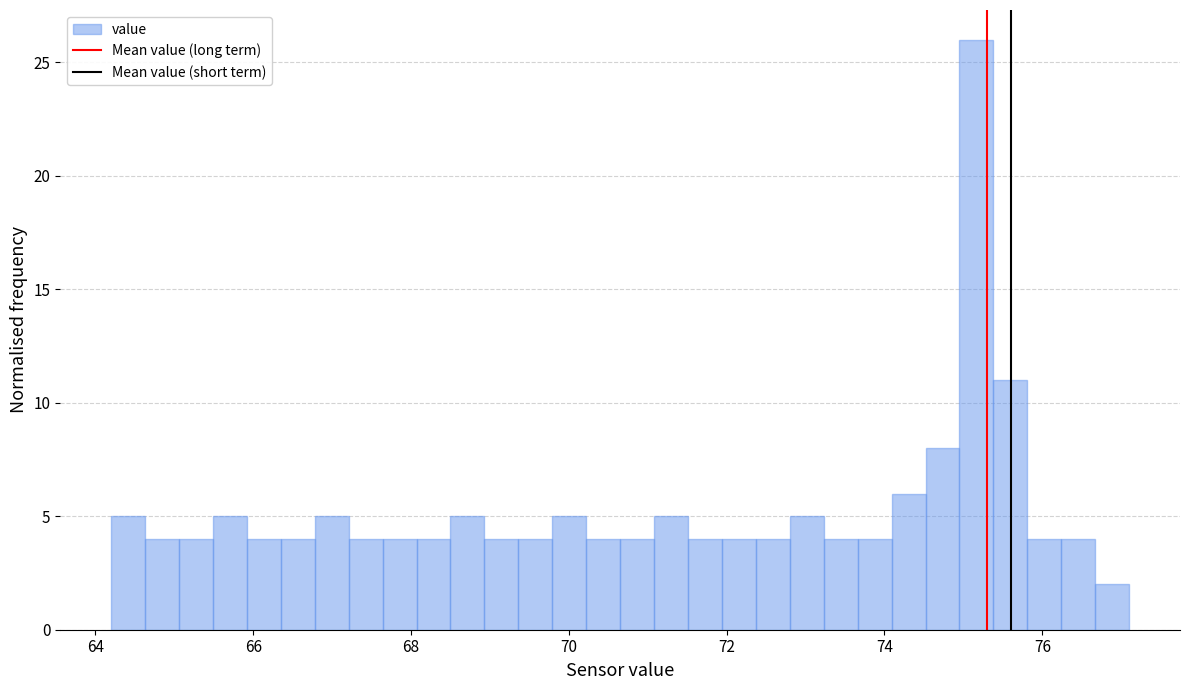

Read against the x-axis, roughly where is the centre of the tallest bar?

75.2